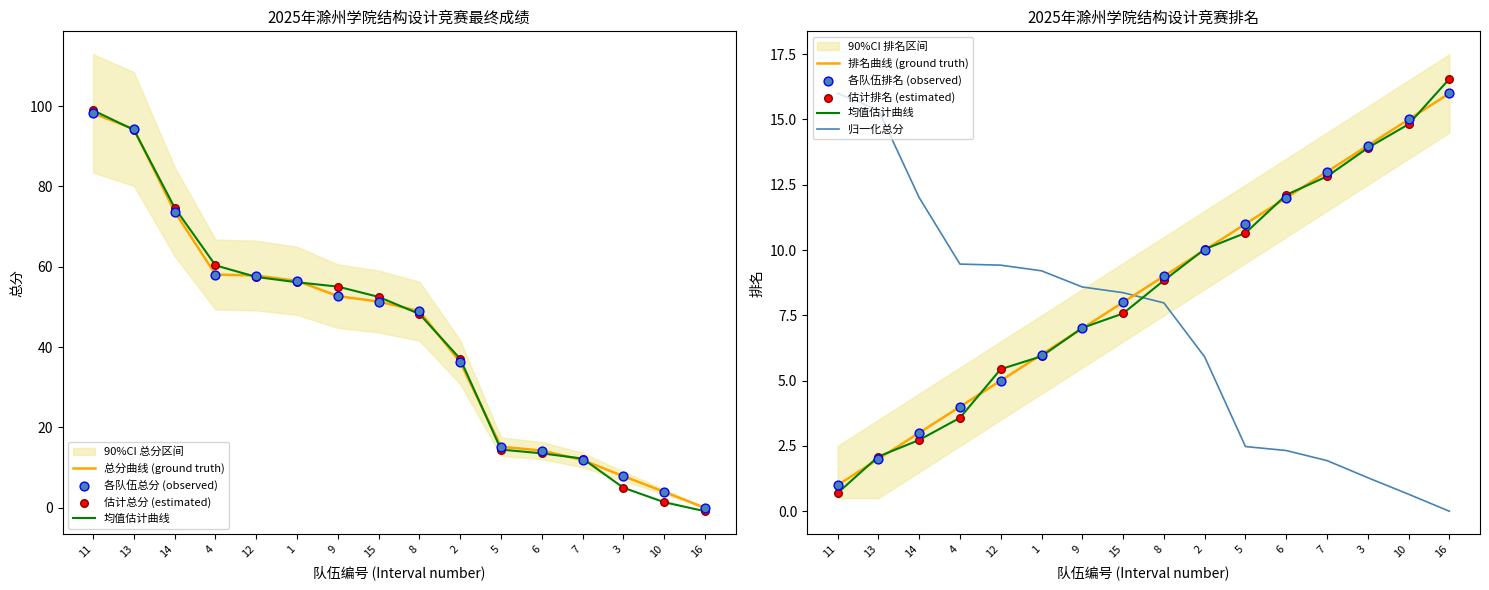

What is the total value across all series at 1?

62.5